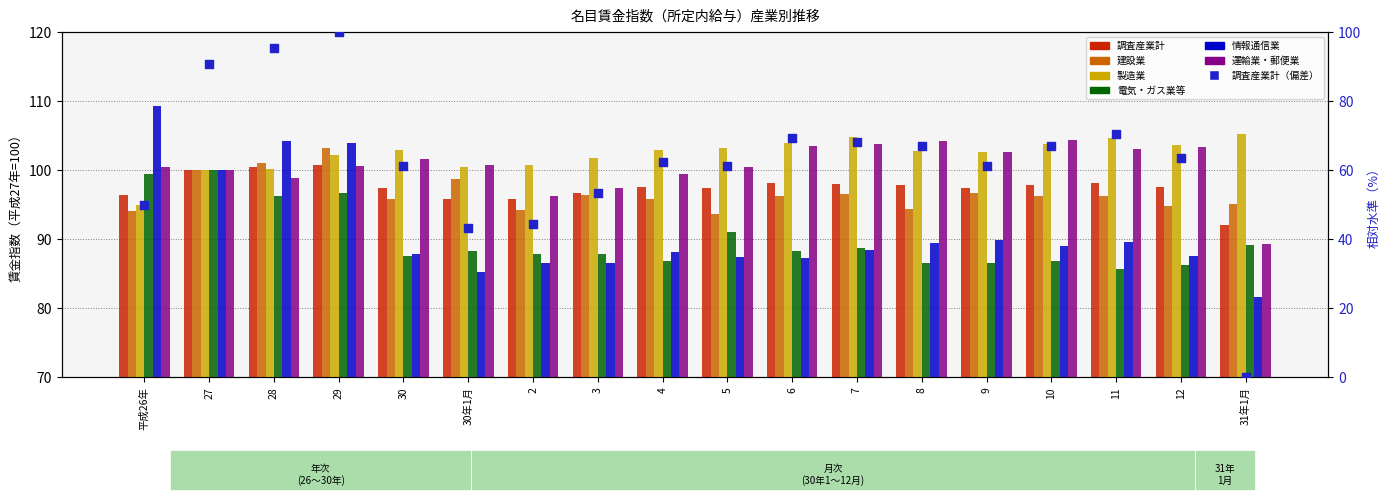

At which category is the sum across all series the highest?

29